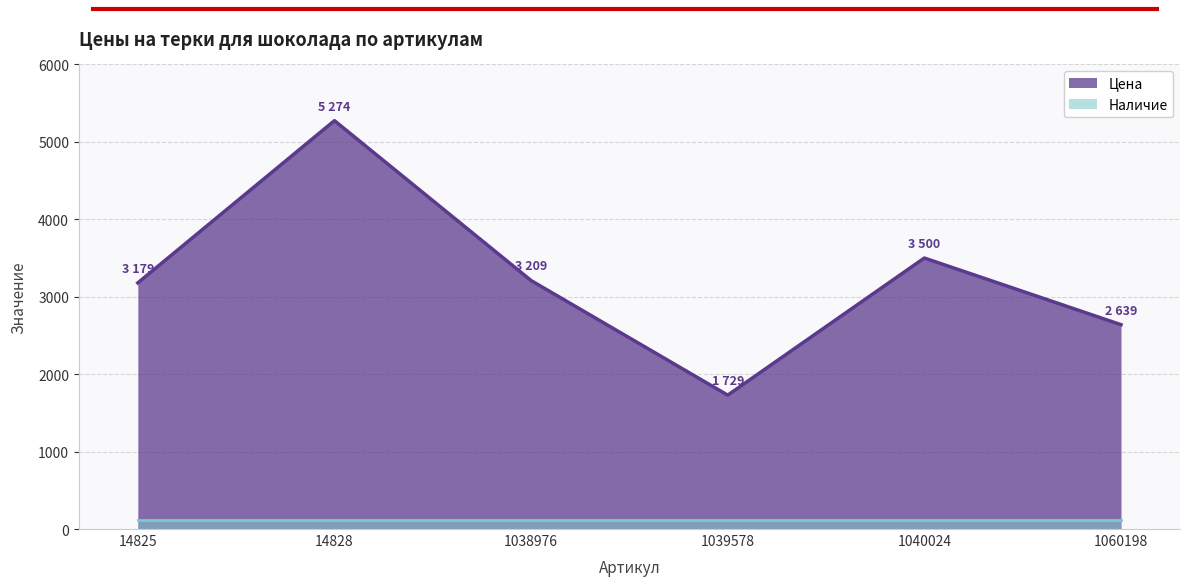

True or false: the data shows 1729 at 1039578.

True